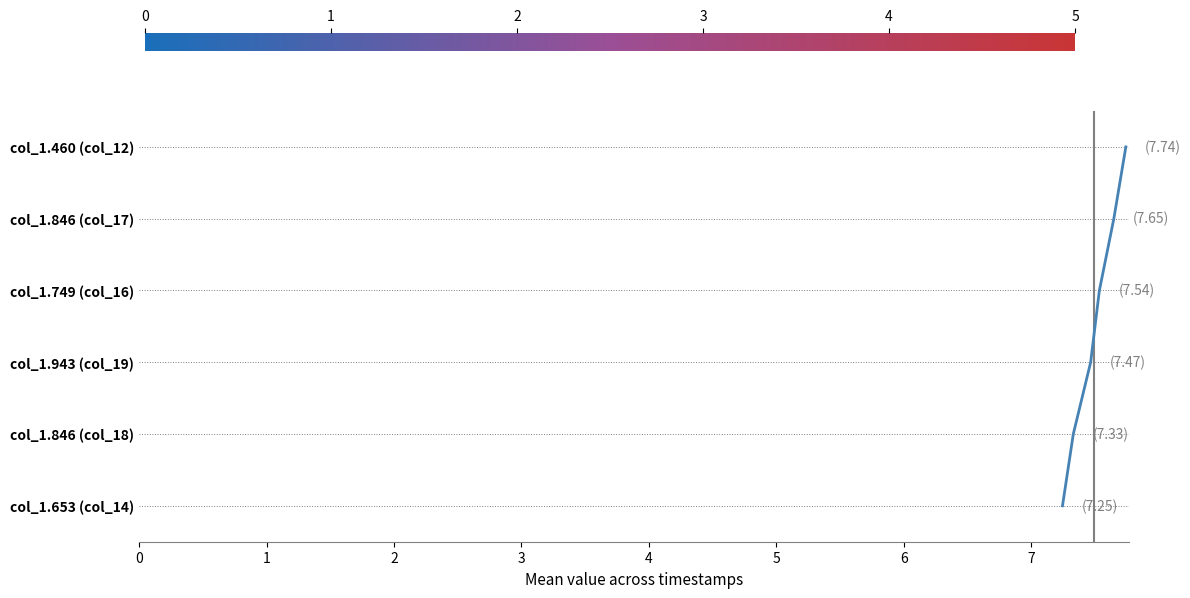

How many lines are shown in the chart?

1